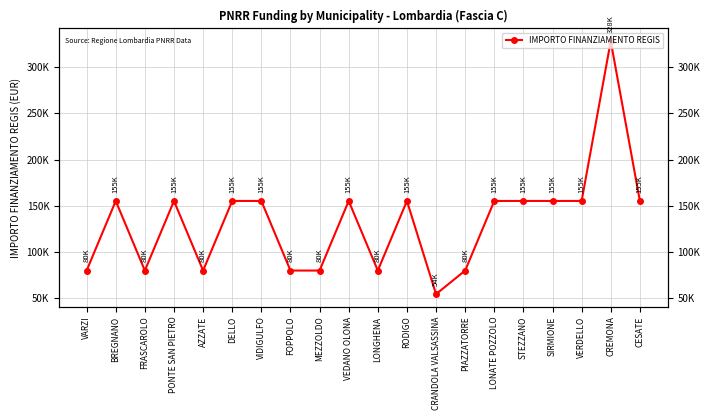

What is the label of the 20th point from the right?

VARZI